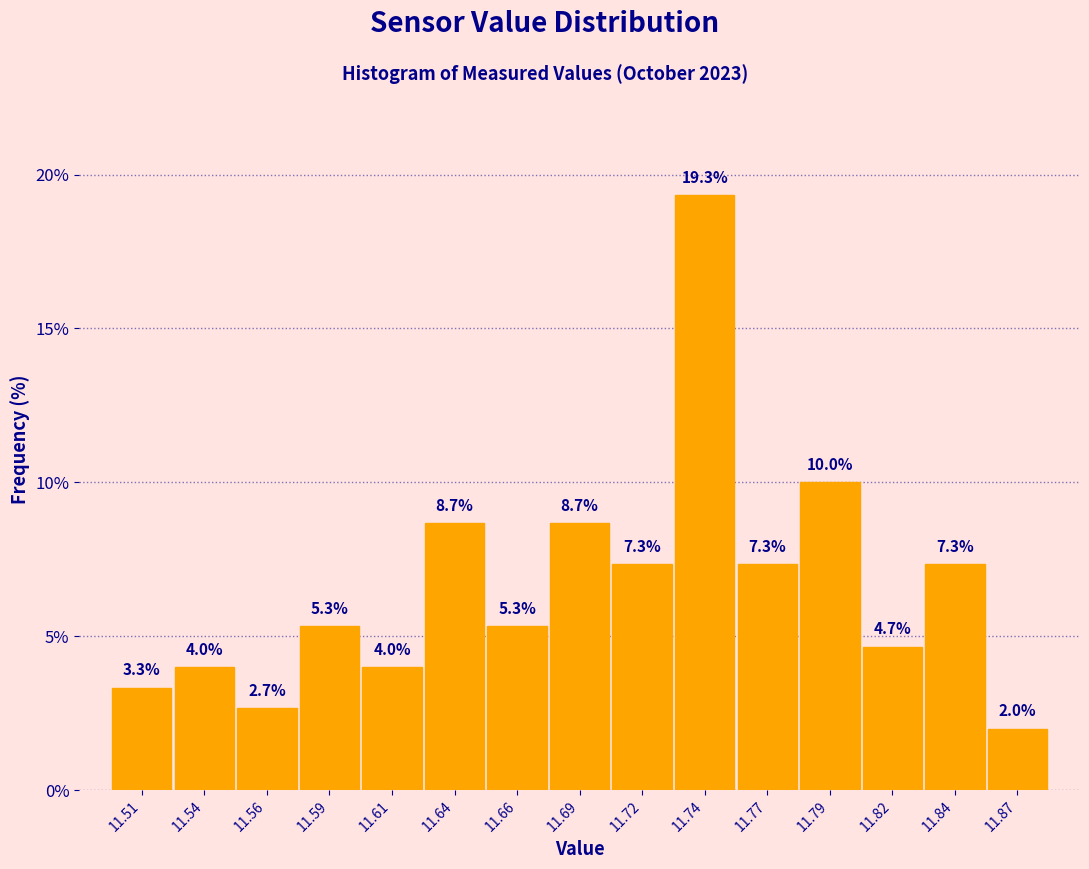

Reading left to right, extract all data points from this chart.

11.51=3.3	11.54=4.0	11.56=2.7	11.59=5.3	11.61=4.0	11.64=8.7	11.66=5.3	11.69=8.7	11.72=7.3	11.74=19.3	11.77=7.3	11.79=10.0	11.82=4.7	11.84=7.3	11.87=2.0